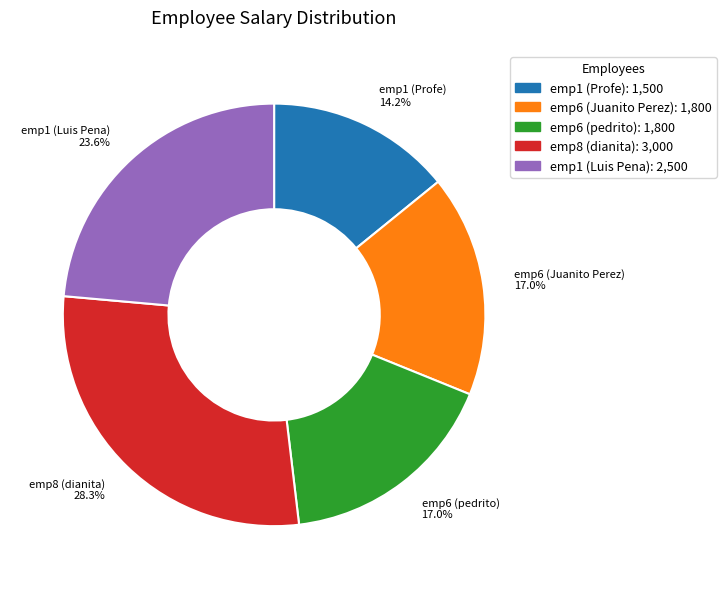

How many segments does this pie chart have?

5